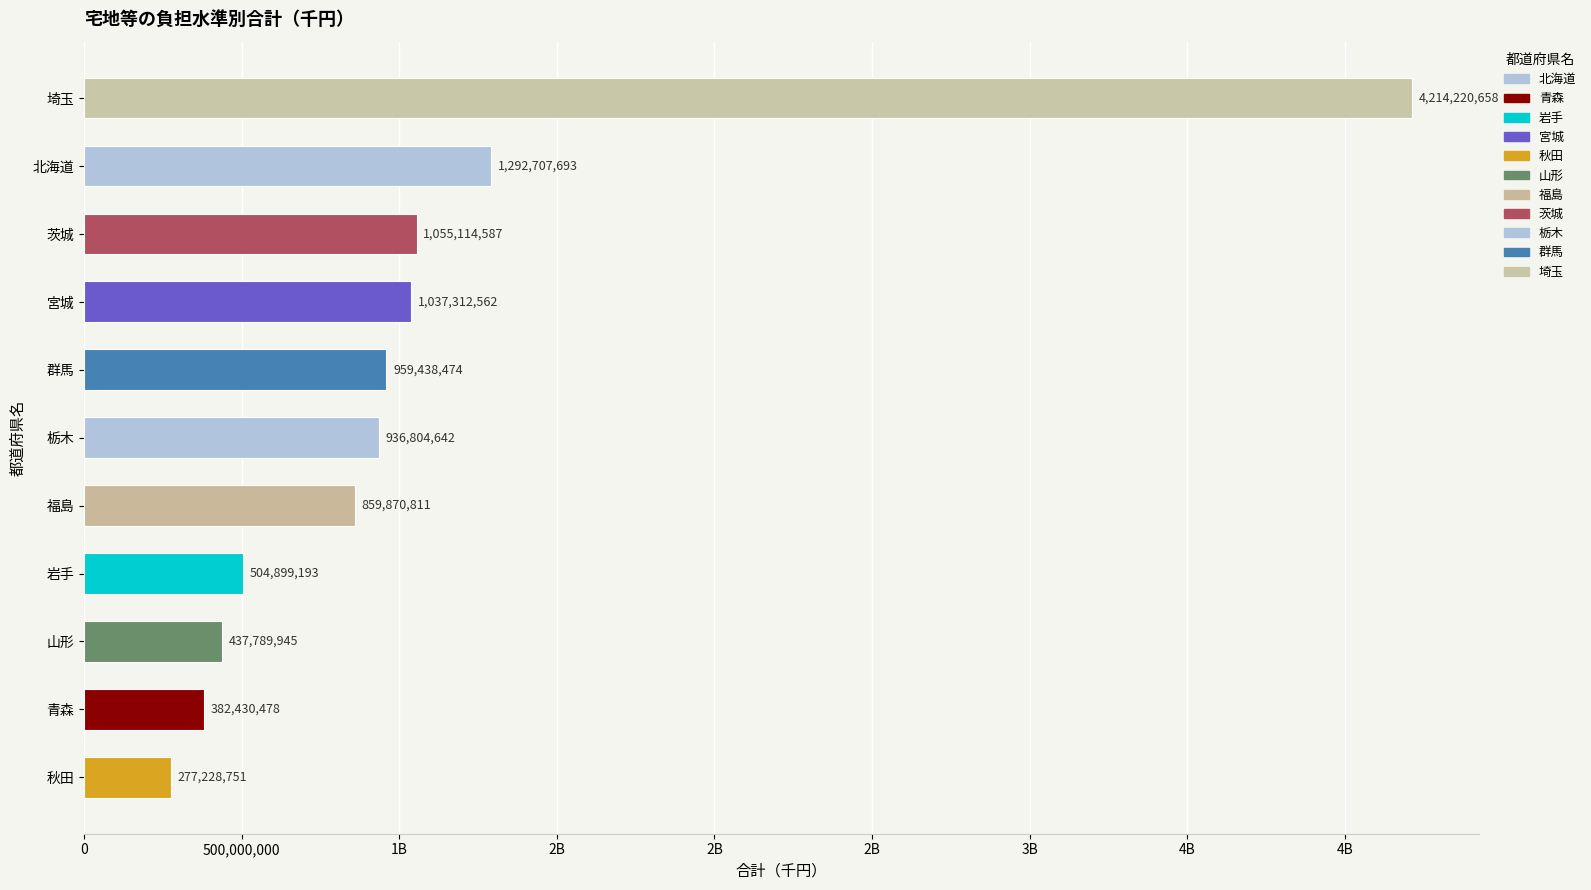

Which has a higher value, 岩手 or 埼玉?

埼玉